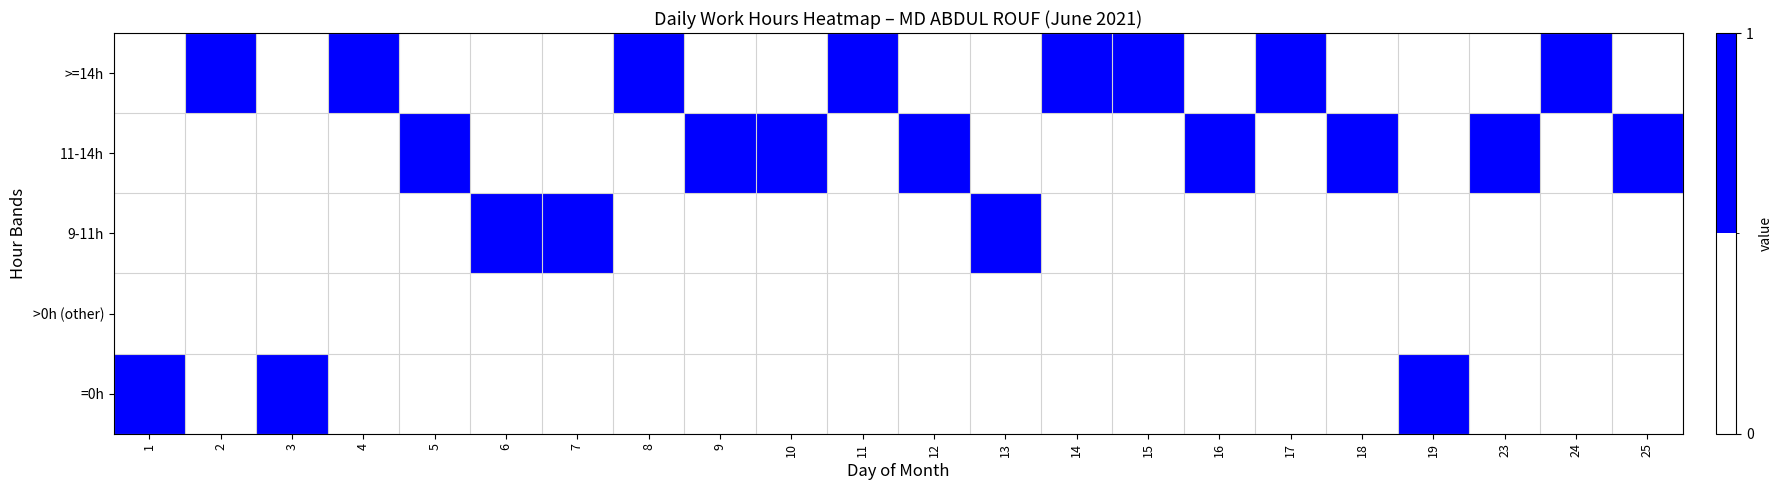

What is the total value across all series at 14?

1